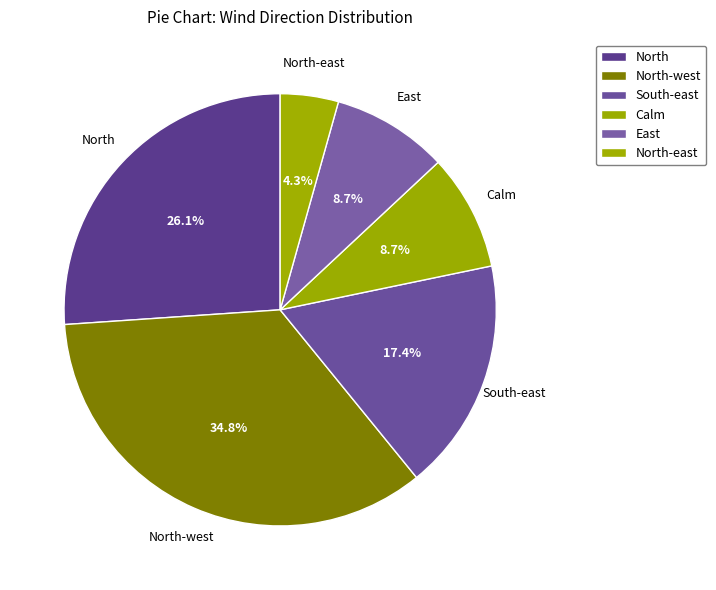

How many segments does this pie chart have?

6